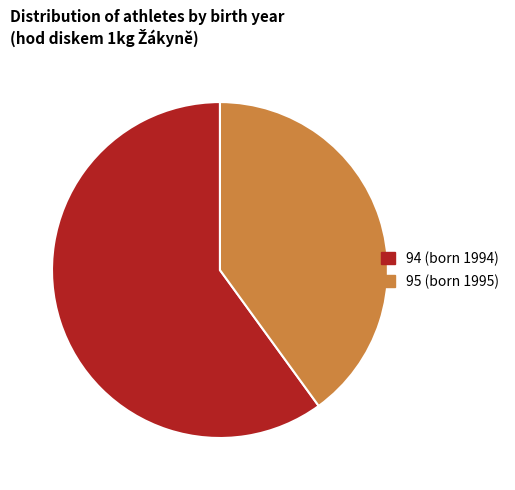

Is the sum of 94 (born 1994) and 95 (born 1995) greater than half?

Yes